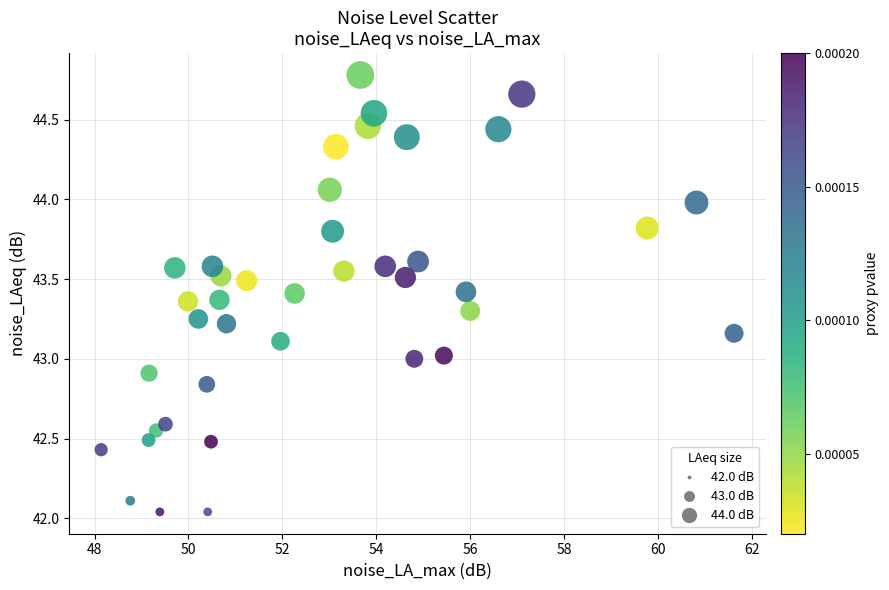

What is the range of X values (max minus min)?

13.5